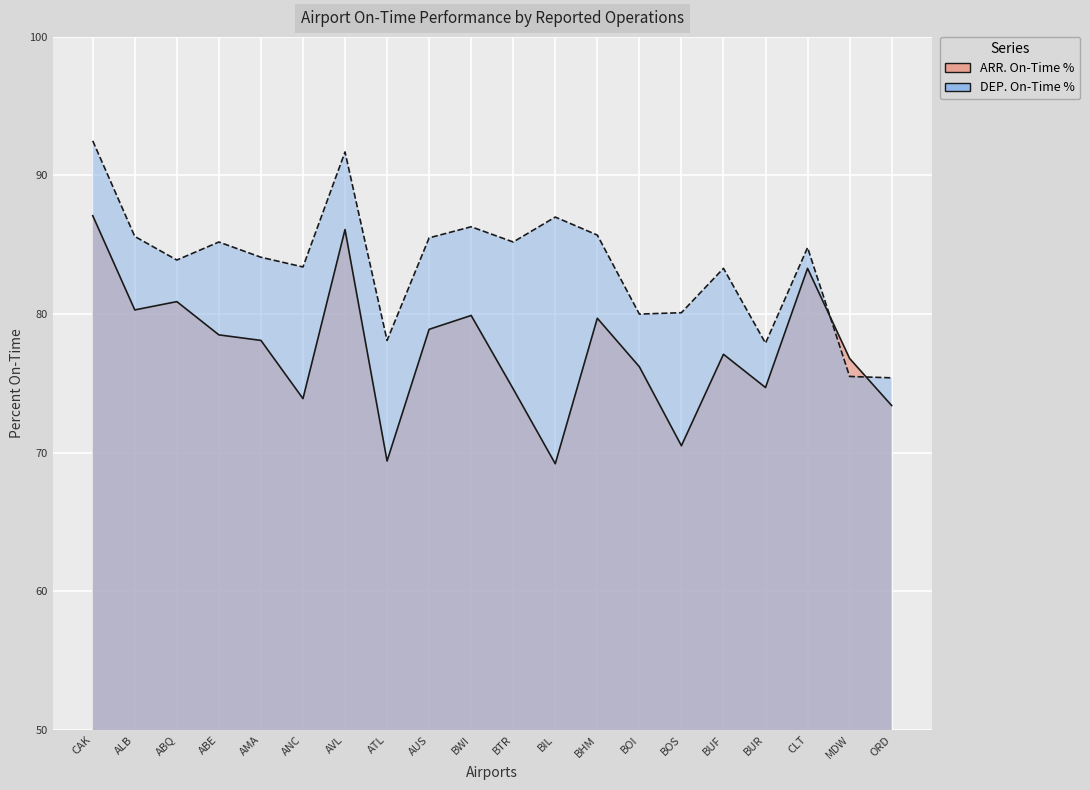

What is the label of the 9th point from the right?

BIL